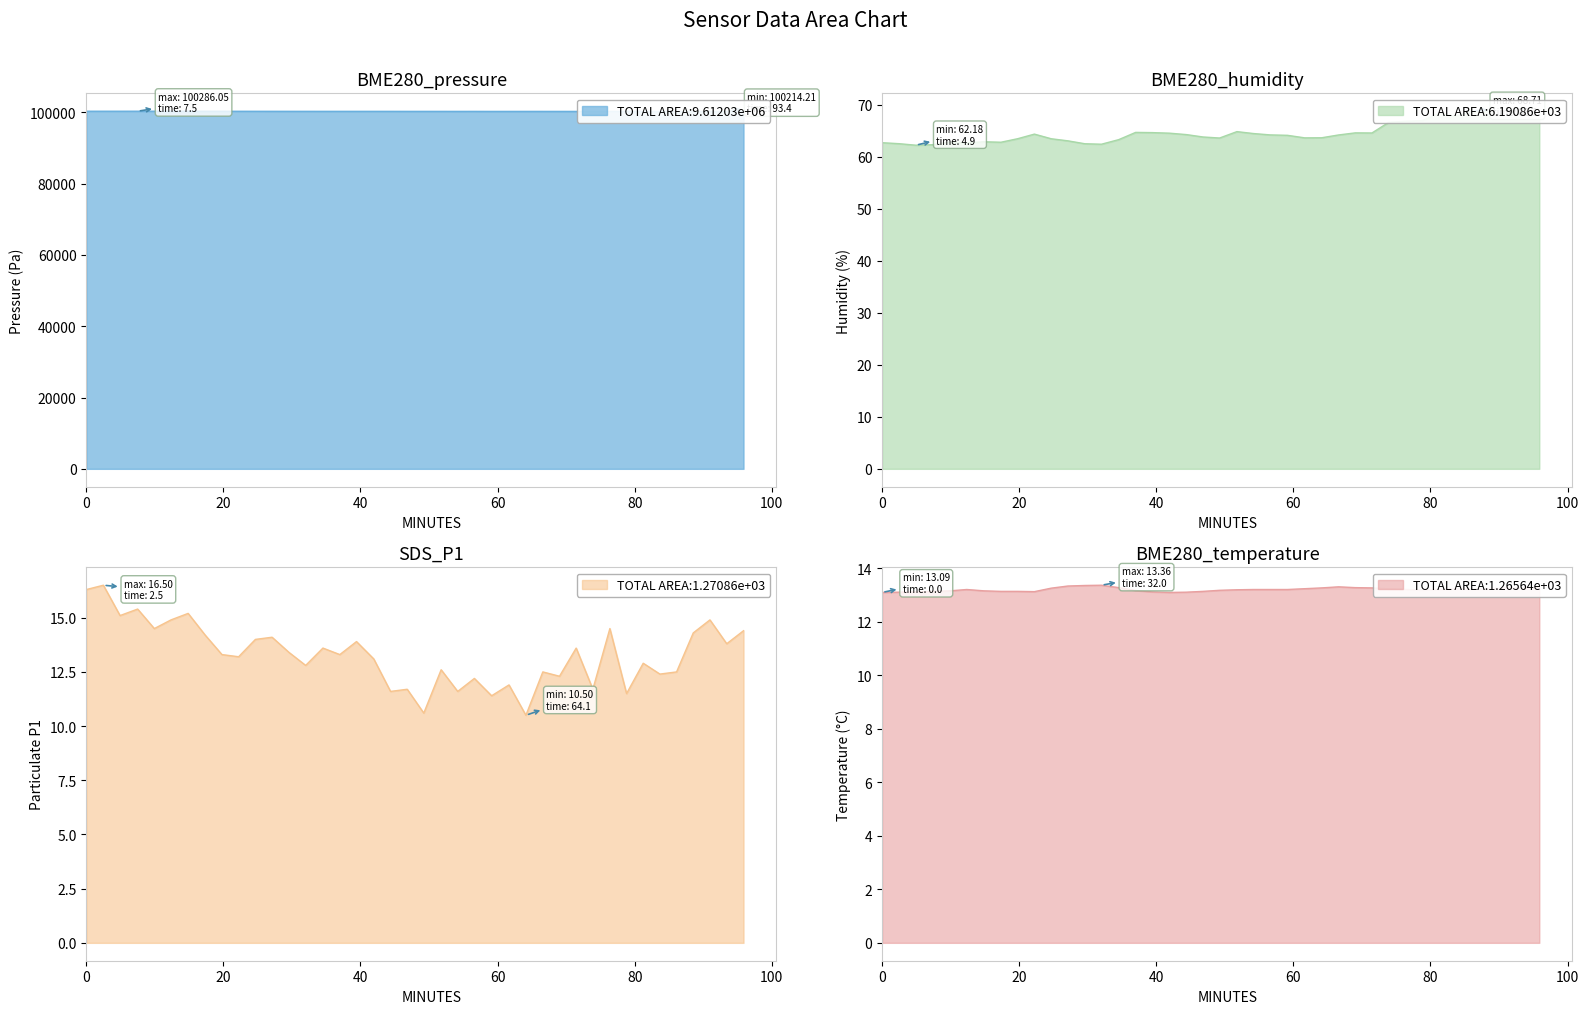

Count the number of data series in this chart.

4